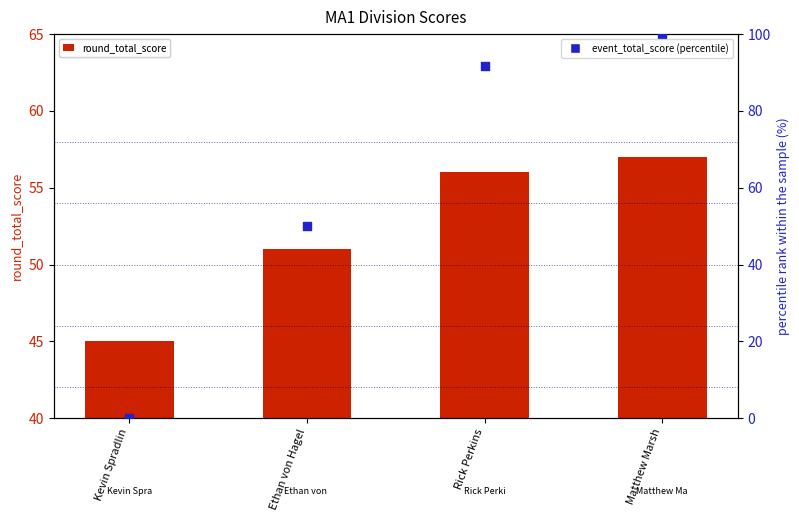

At how many categories does at least one series exceed 16?

4